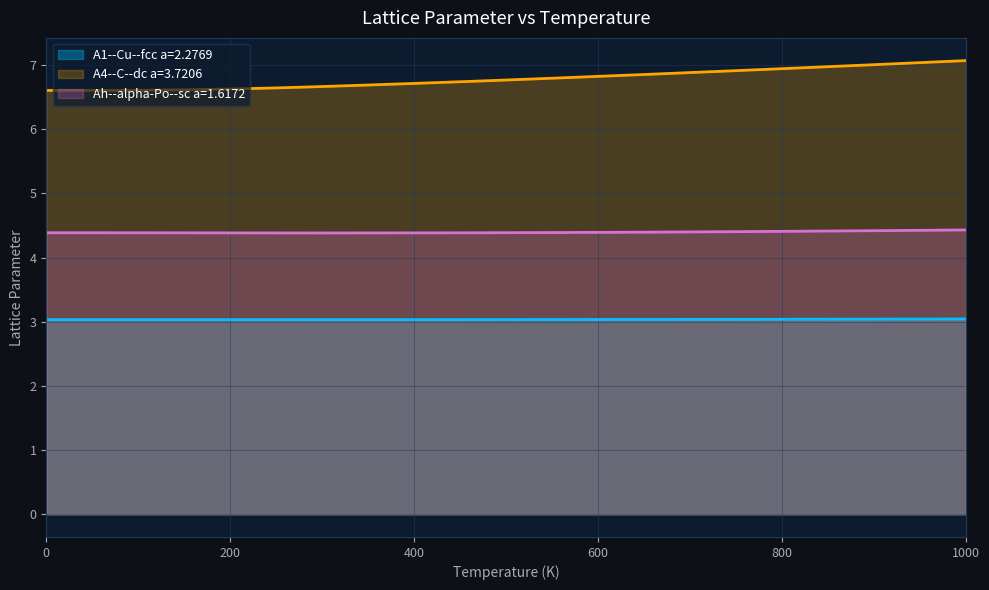

What is the minimum value for Ah--alpha-Po--sc a=1.6172?

4.4